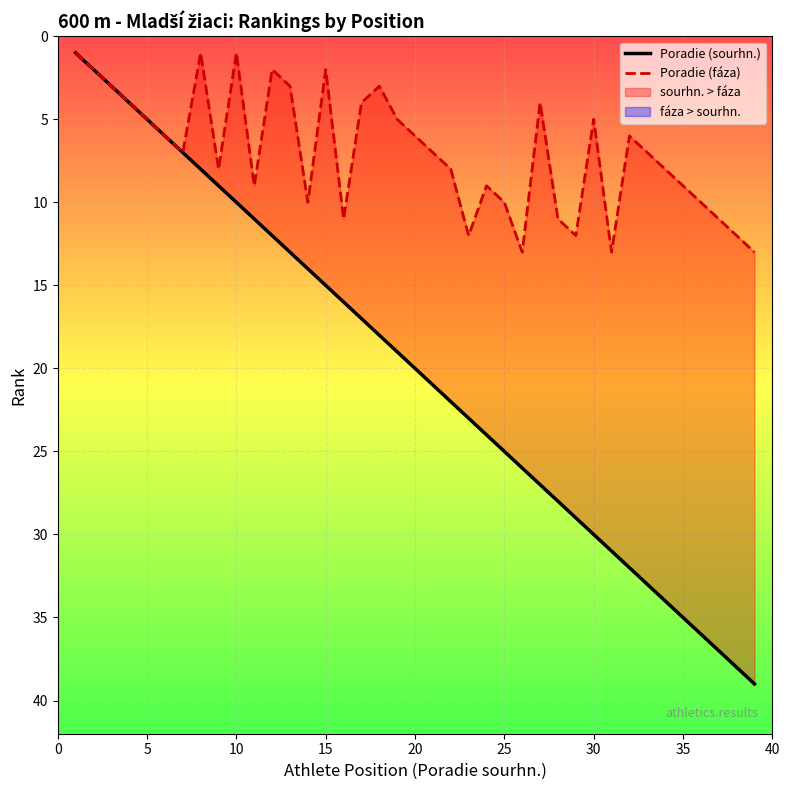

How many interior local valleys does the Poradie (fáza) series have?

9